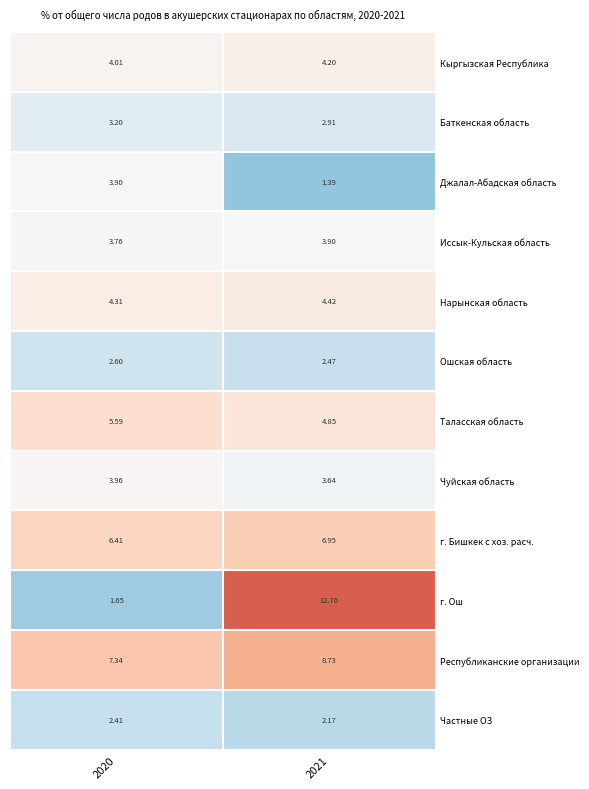

Which series has the largest total across all categories?

Республиканские организации